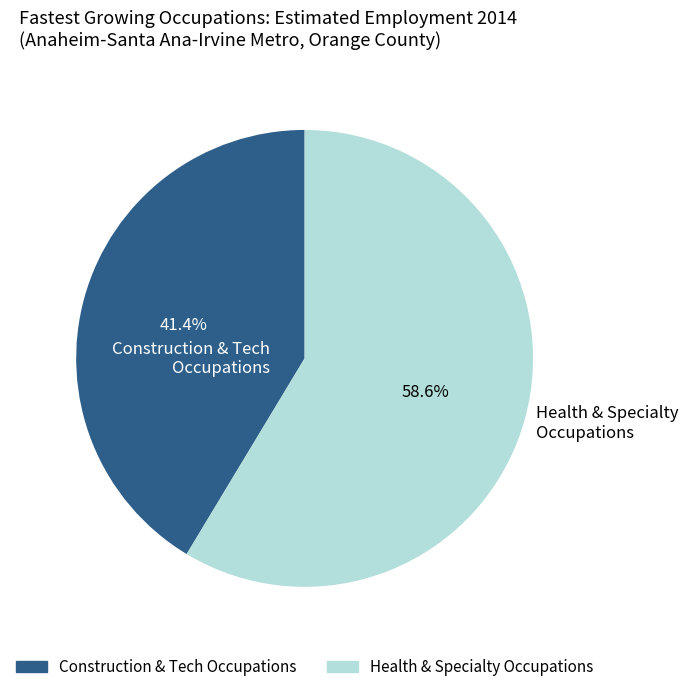

What is the ratio of the value at Health & Specialty Occupations to the value at Construction & Tech Occupations?

1.4